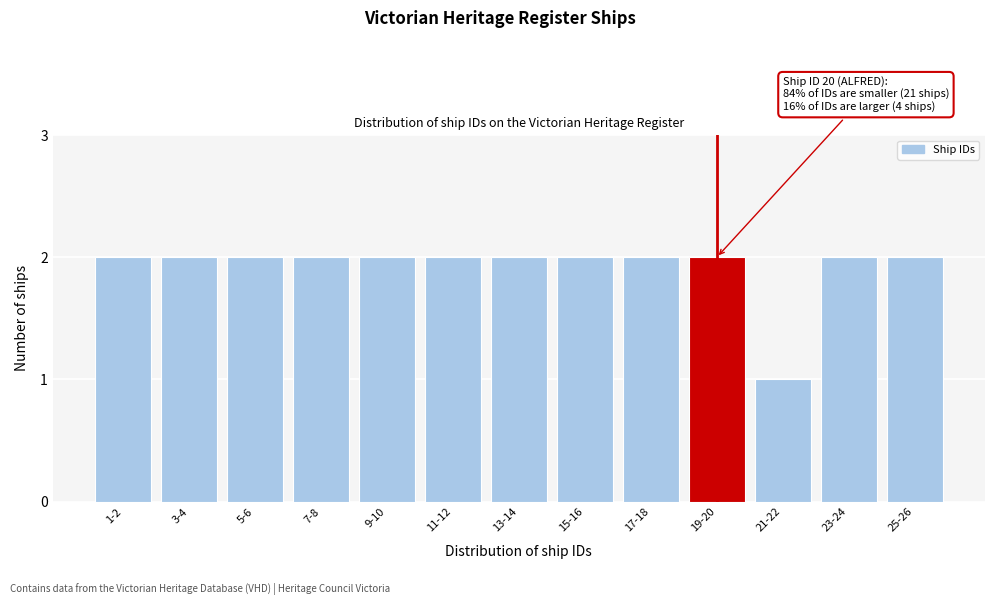

Reading left to right, transcribe all the data shown in this chart.

1-2=2	3-4=2	5-6=2	7-8=2	9-10=2	11-12=2	13-14=2	15-16=2	17-18=2	19-20=2	21-22=1	23-24=2	25-26=2